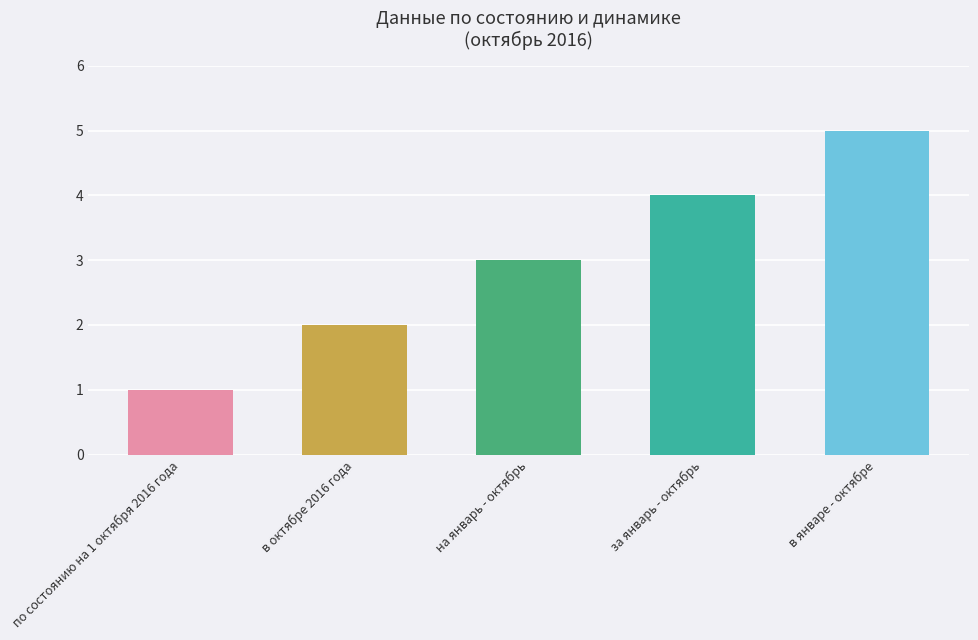

List the labels in order of value, smallest first.

по состоянию на 1 октября 2016 года, в октябрe 2016 года, на январь - октябрь, за январь - октябрь, в январе - октябрe